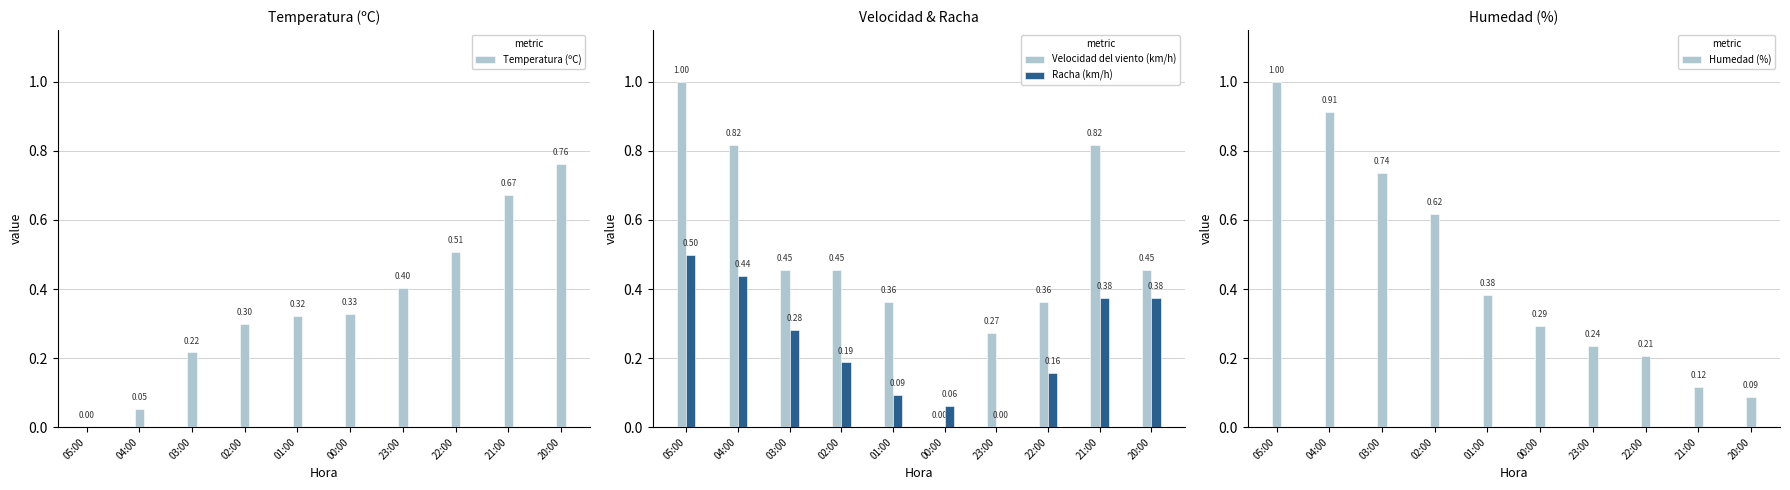

What is the label of the 9th bar from the left?

21:00